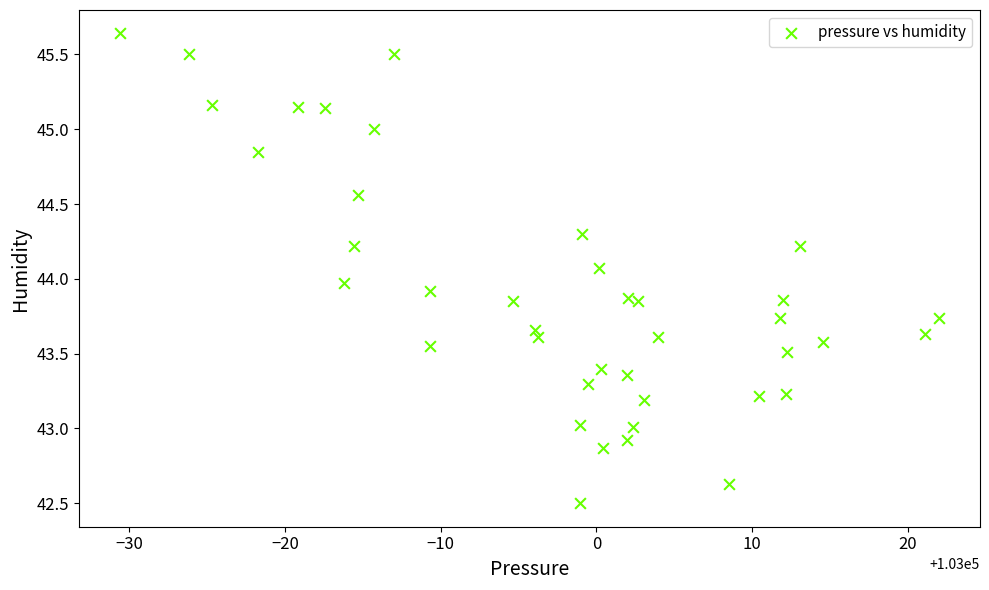

What is the range of X values (max minus min)?

52.6